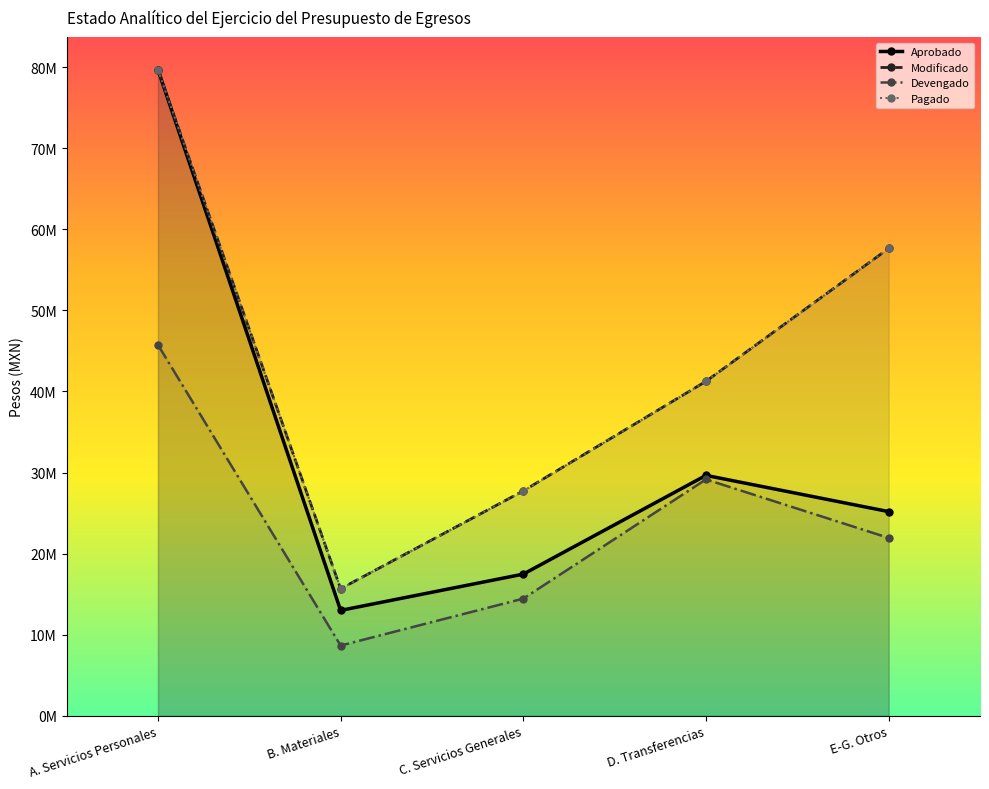

What is the sum of all Modificado values?

221980175.1